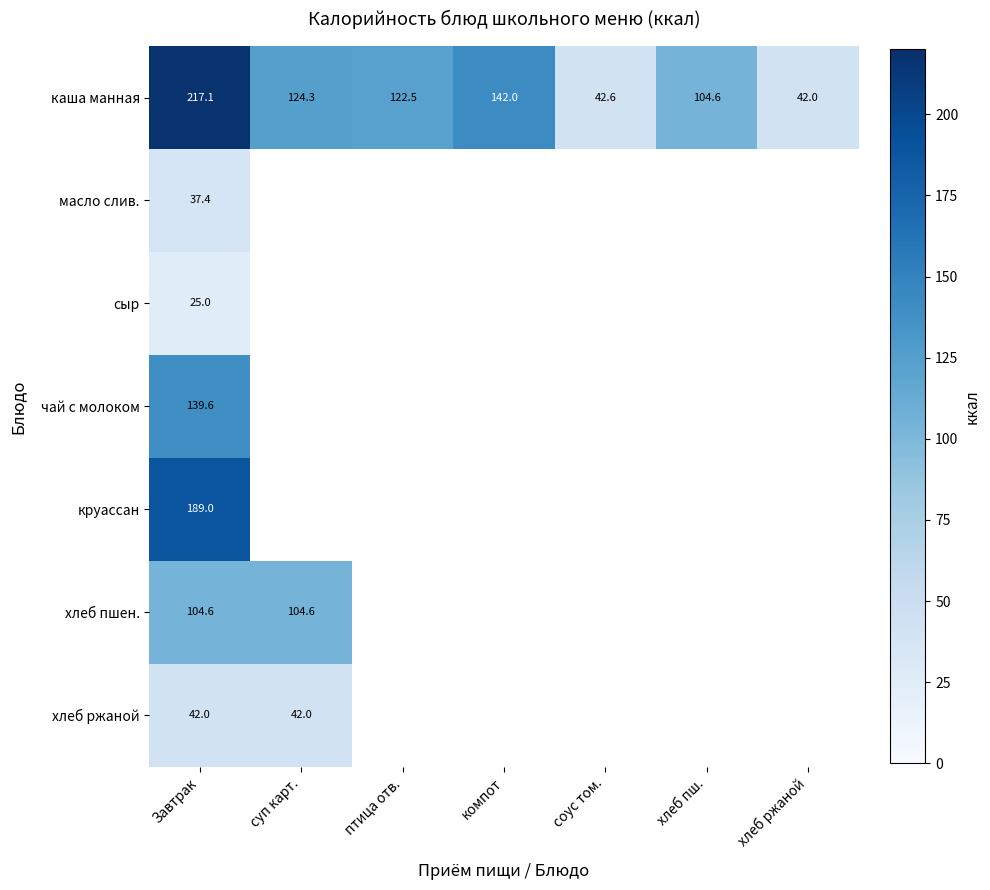

Where is круассан nearest to the value 189?

Завтрак